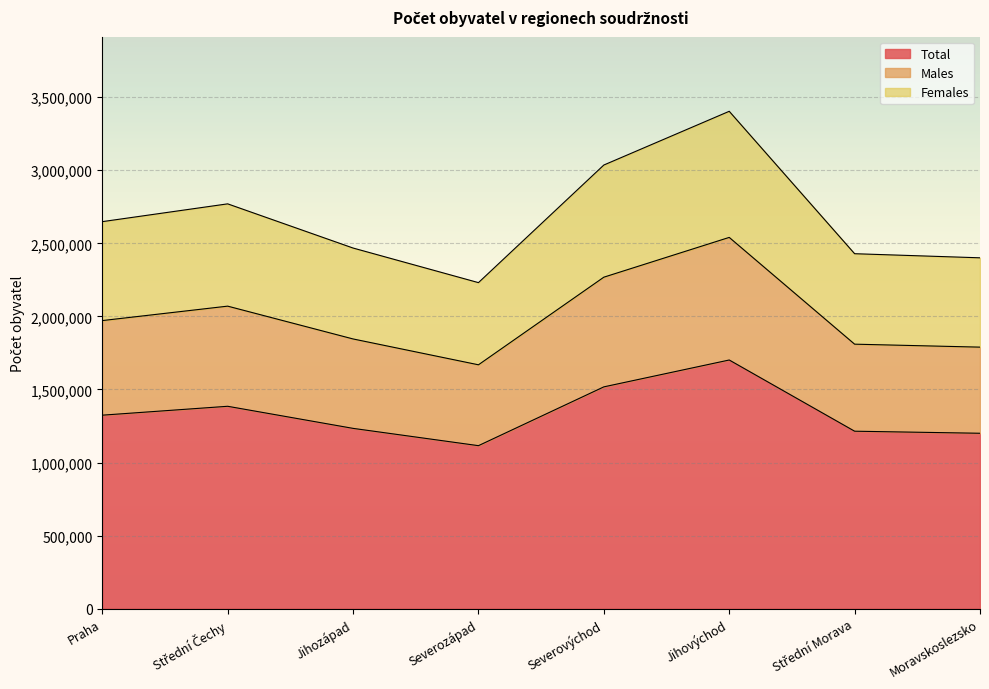

What is the difference between the Females values at Střední Morava and Jihozápad?

38824